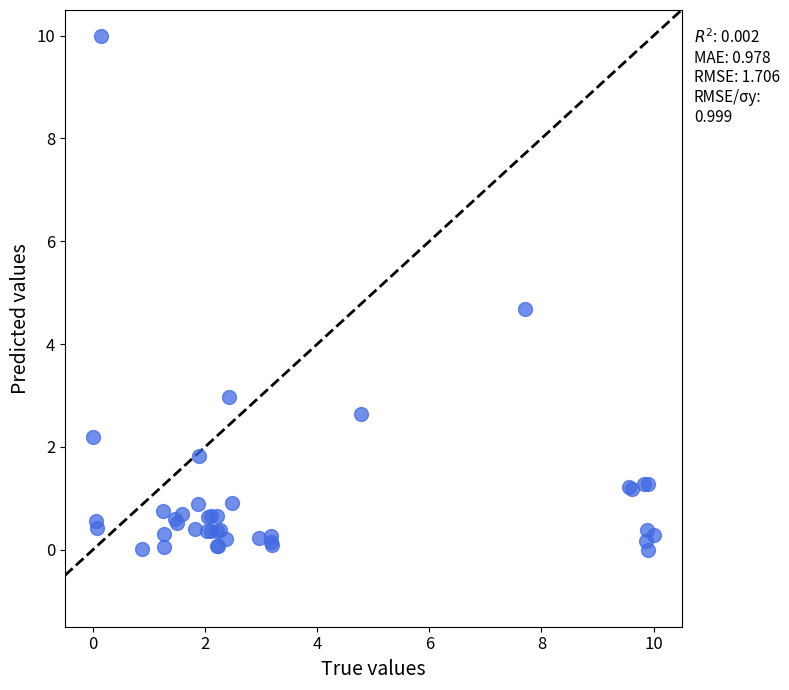

What Y value in the scatter plot is closest to 5?

4.7